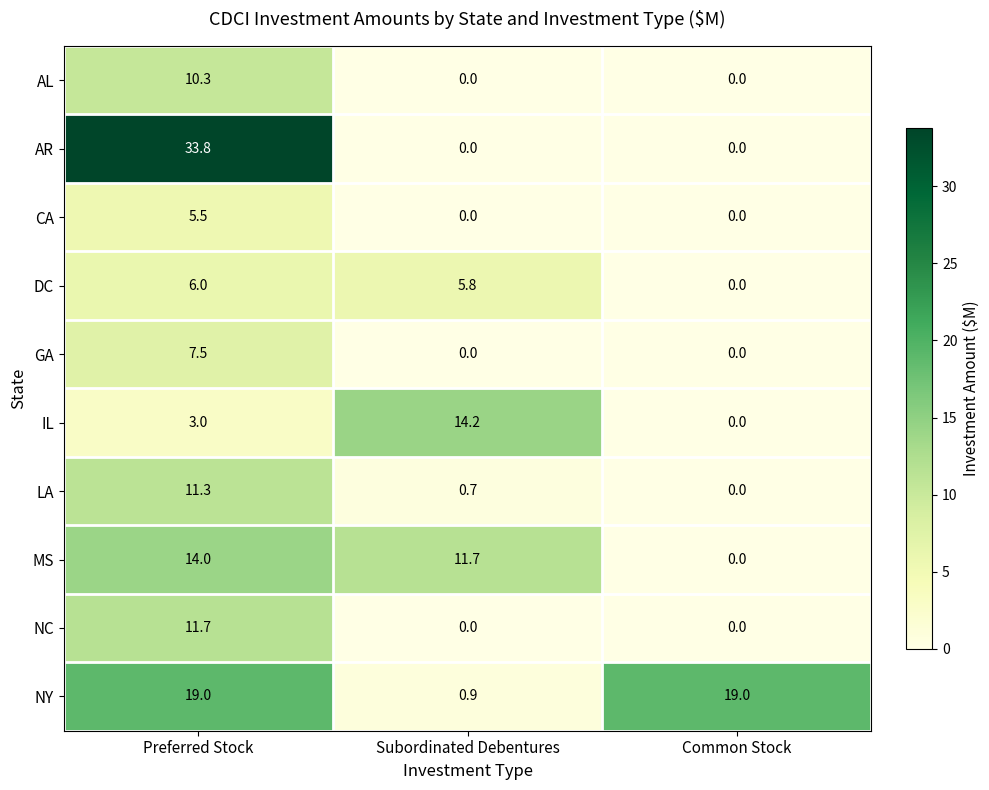

Reading right to left, extract all data points from this chart.

AL: Common Stock=0.0	Subordinated Debentures=0.0	Preferred Stock=10.3
AR: Common Stock=0.0	Subordinated Debentures=0.0	Preferred Stock=33.8
CA: Common Stock=0.0	Subordinated Debentures=0.0	Preferred Stock=5.5
DC: Common Stock=0.0	Subordinated Debentures=5.8	Preferred Stock=6.0
GA: Common Stock=0.0	Subordinated Debentures=0.0	Preferred Stock=7.5
IL: Common Stock=0.0	Subordinated Debentures=14.2	Preferred Stock=3.0
LA: Common Stock=0.0	Subordinated Debentures=0.7	Preferred Stock=11.3
MS: Common Stock=0.0	Subordinated Debentures=11.7	Preferred Stock=14.0
NC: Common Stock=0.0	Subordinated Debentures=0.0	Preferred Stock=11.7
NY: Common Stock=19.0	Subordinated Debentures=0.9	Preferred Stock=19.0